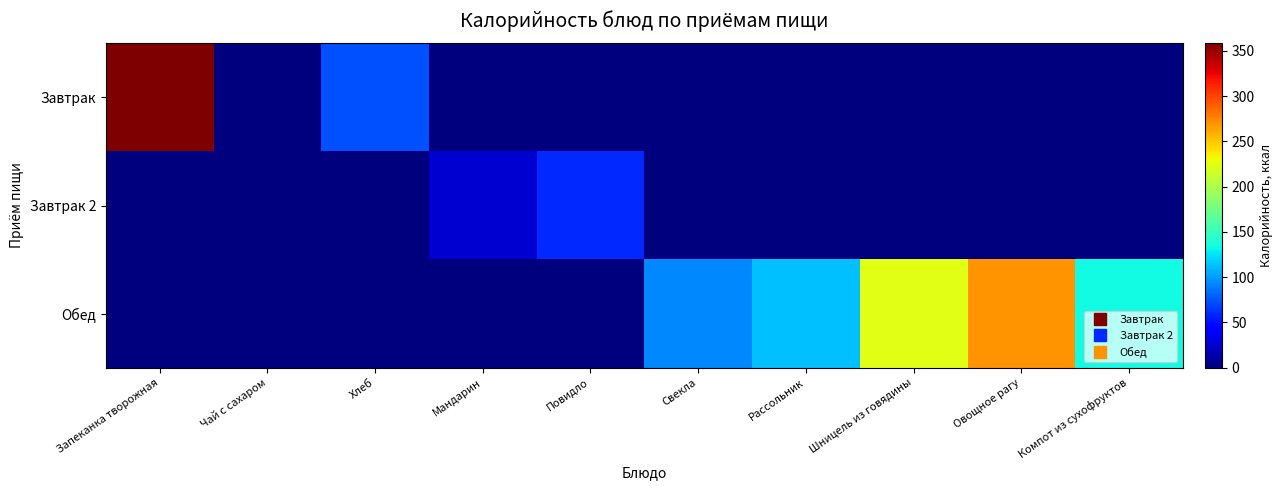

Which series has the largest total across all categories?

Обед